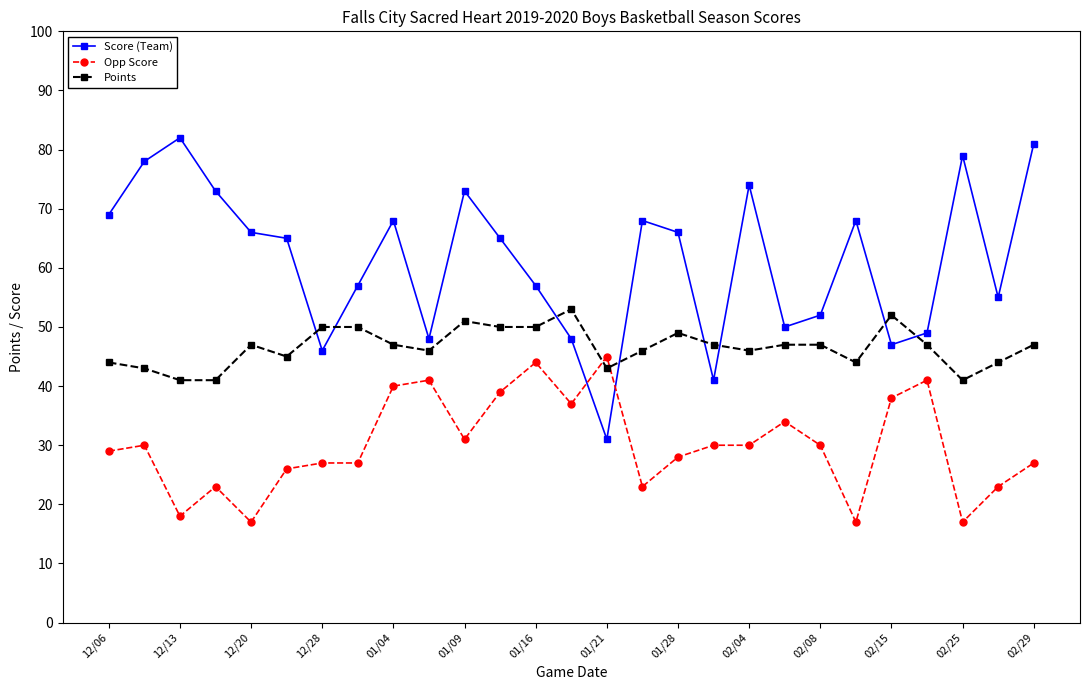

Reading left to right, extract all data points from this chart.

Score (Team): 69	78	82	73	66	65	46	57	68	48	73	65	57	48	31	68	66	41	74	50	52	68	47	49	79	55	81
Opp Score: 29	30	18	23	17	26	27	27	40	41	31	39	44	37	45	23	28	30	30	34	30	17	38	41	17	23	27
Points: 44	43	41	41	47	45	50	50	47	46	51	50	50	53	43	46	49	47	46	47	47	44	52	47	41	44	47